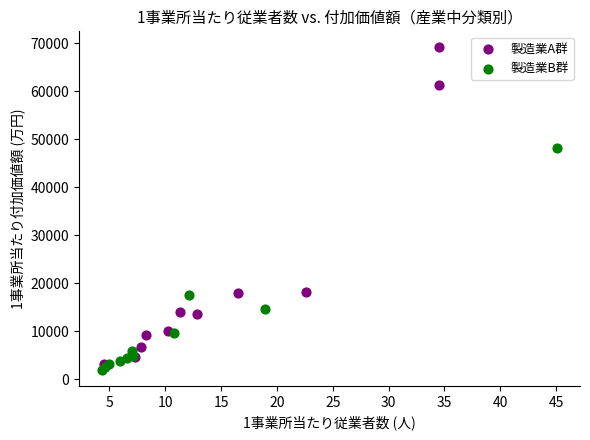

Which series has the largest Y range (max minus min)?

製造業A群